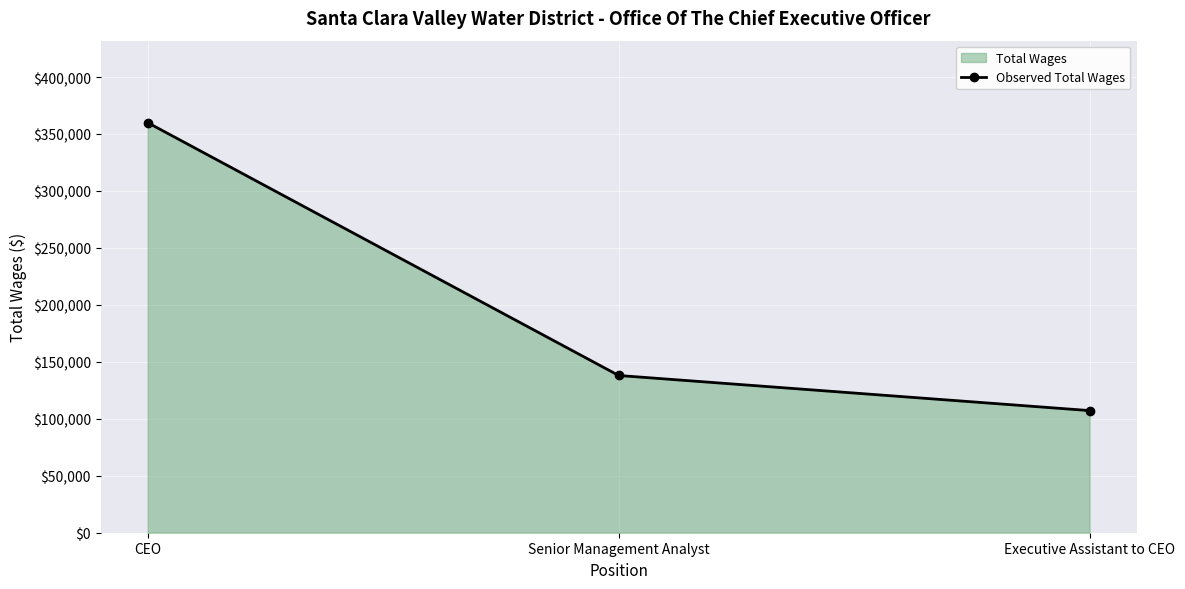

At which category does the chart reach its minimum across all series?

Executive Assistant to CEO